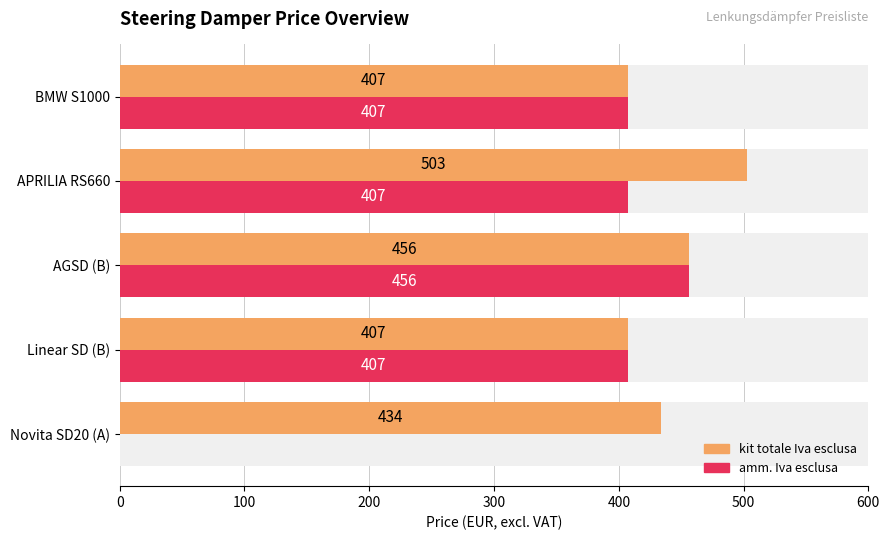

How many kit totale Iva esclusa values are between 407 and 456?

4